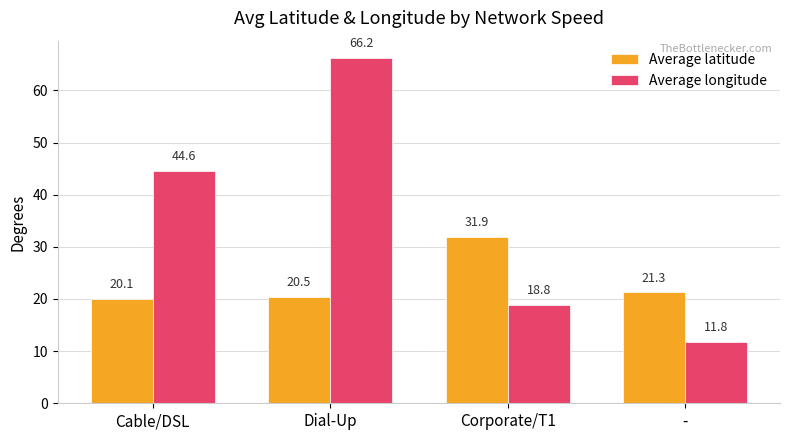

What position from the left is Cable/DSL?

1